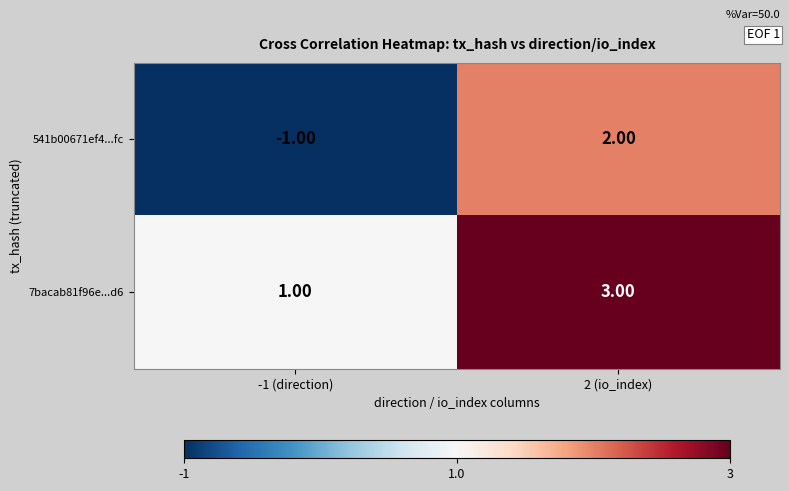

Which series has the largest total across all categories?

7bacab81f96e...d6